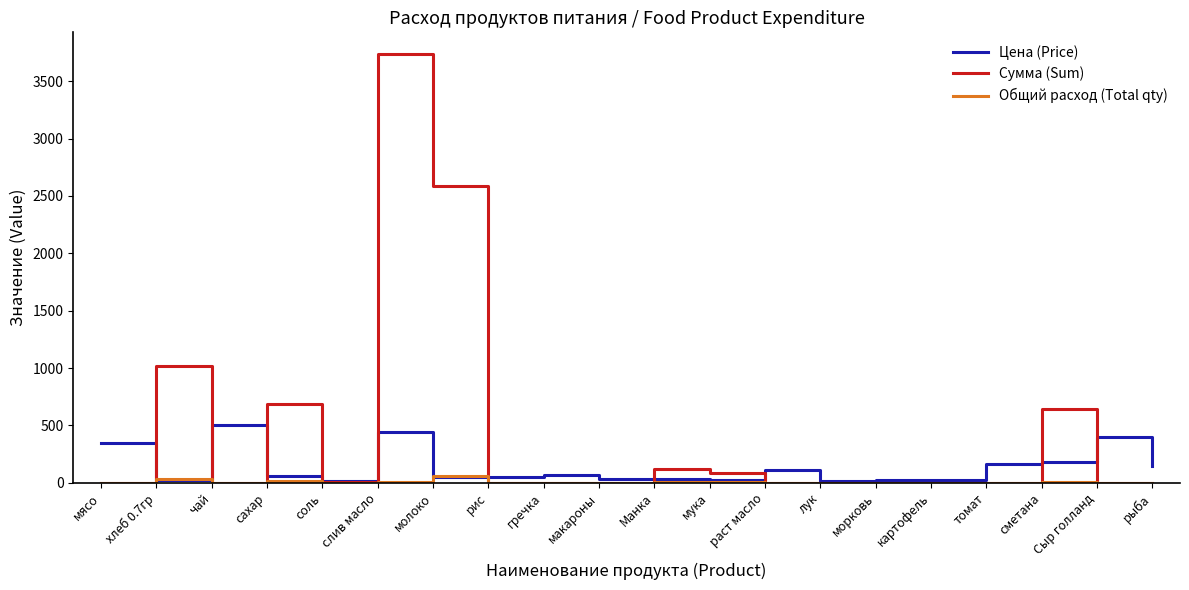

Rank the series by their average value, from lowest to highest.

Общий расход (Total qty), Цена (Price), Сумма (Sum)